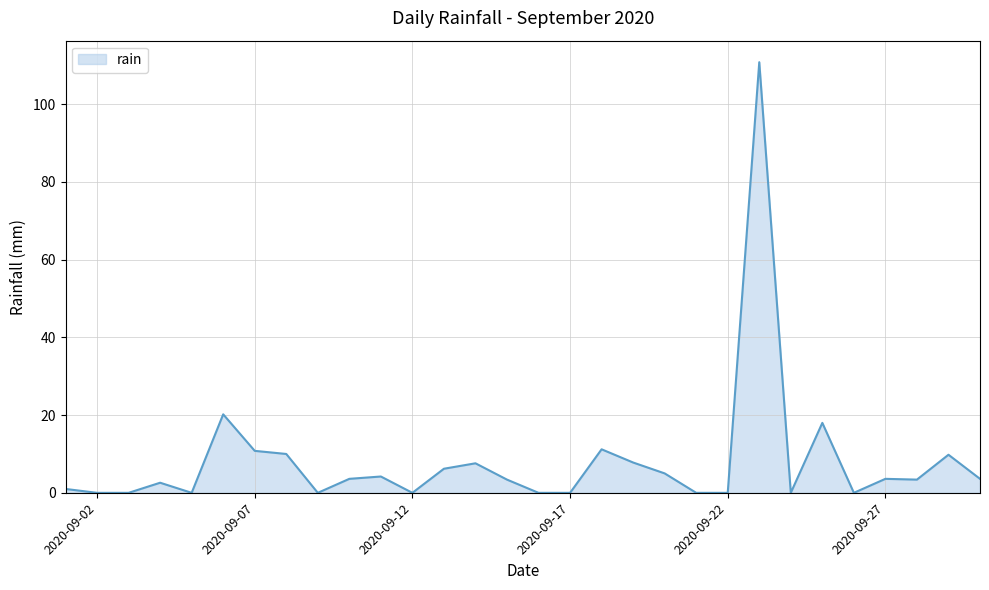

What is the maximum value shown in the chart?

110.8